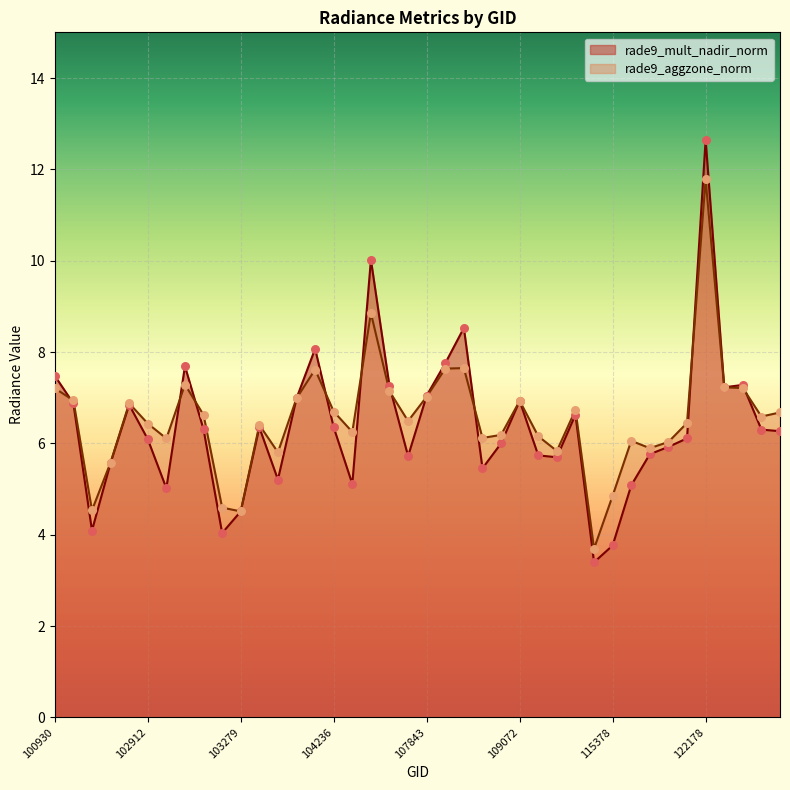

Which series has the largest Y range (max minus min)?

rade9_mult_nadir_norm